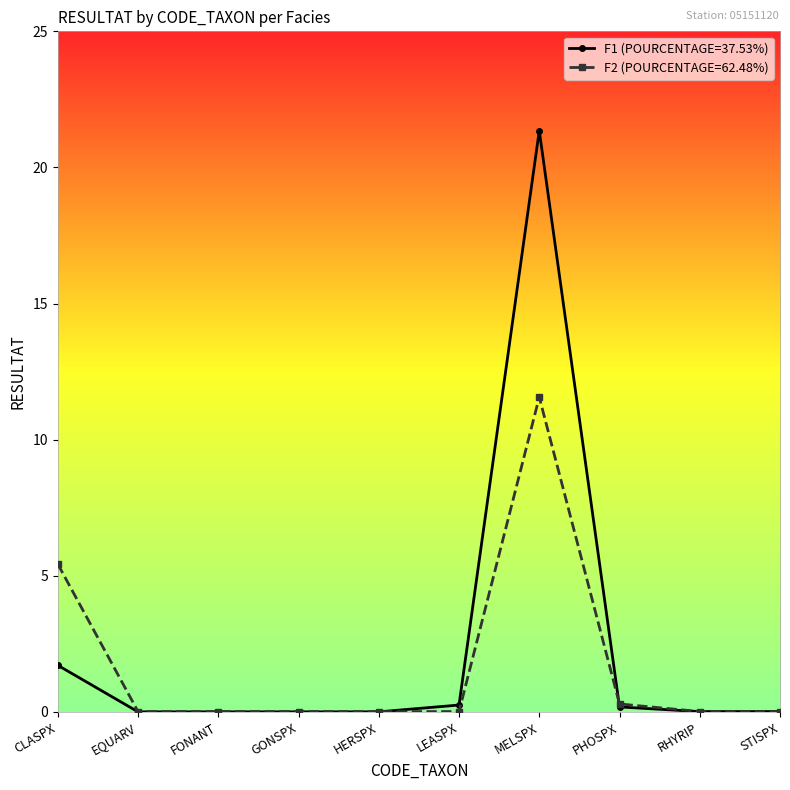

What is the maximum value for F2 (POURCENTAGE=62.48%)?

11.6